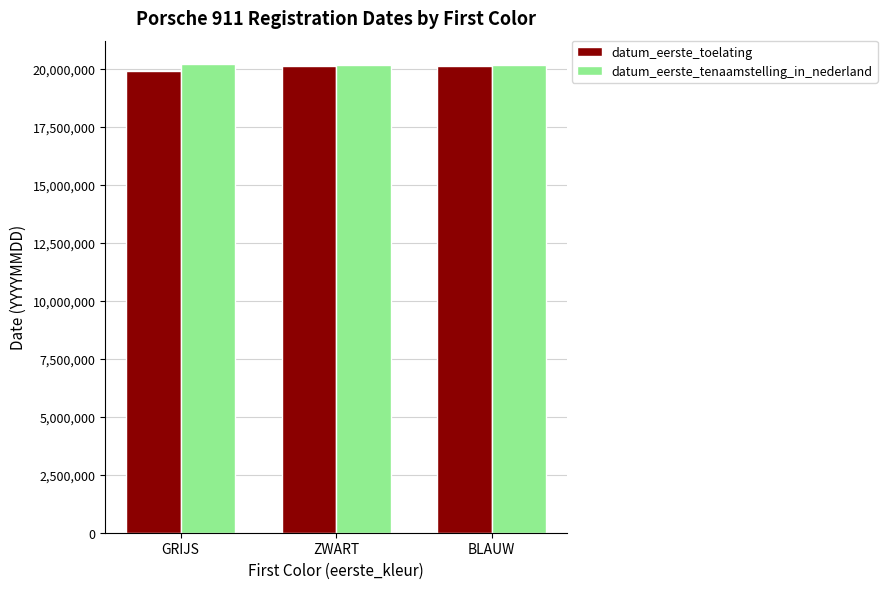

The value of datum_eerste_toelating at ZWART is 20140301. True or false?

True